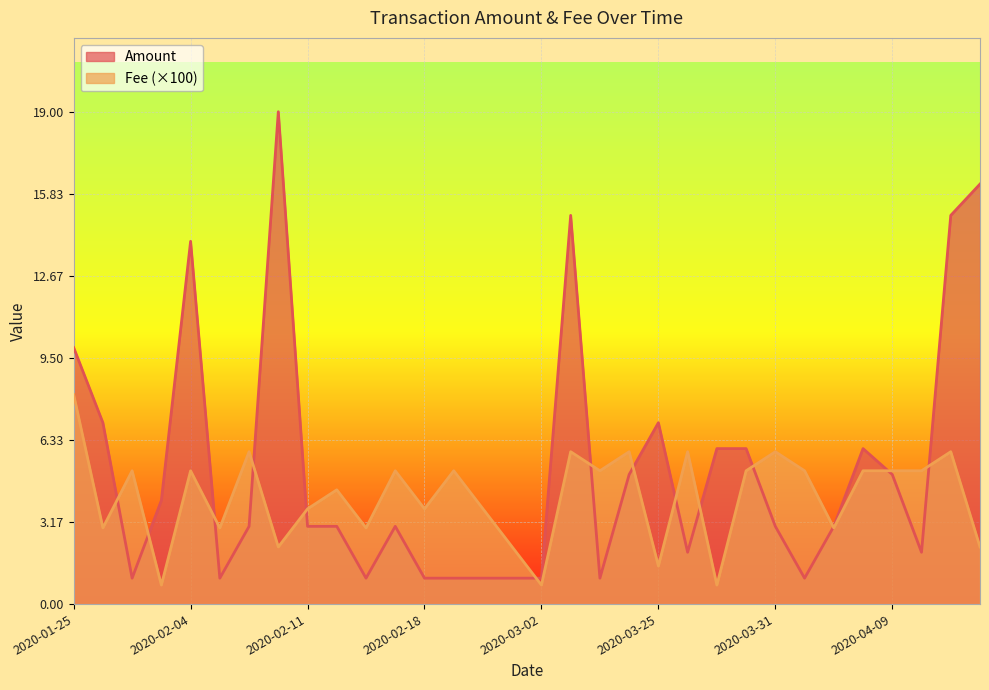

What is the sum of the Amount values at 2020-02-04 and 2020-03-01?

15.0